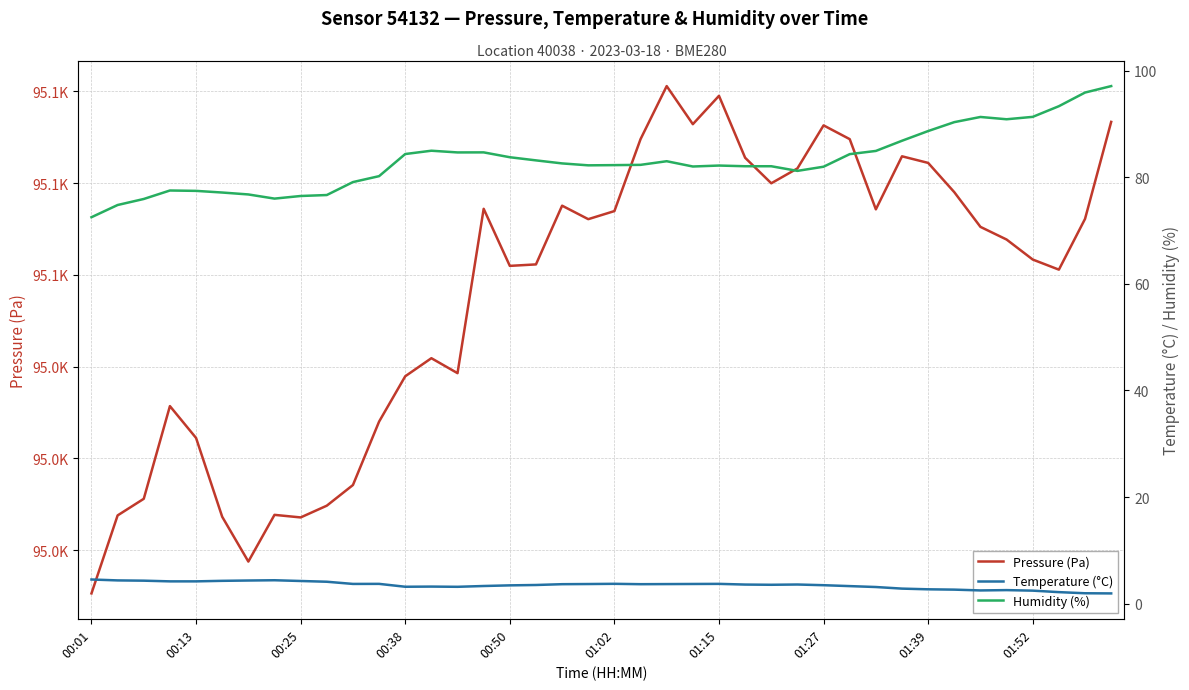

Rank the series by their maximum value, from highest to lowest.

Pressure (Pa), Humidity (%), Temperature (°C)